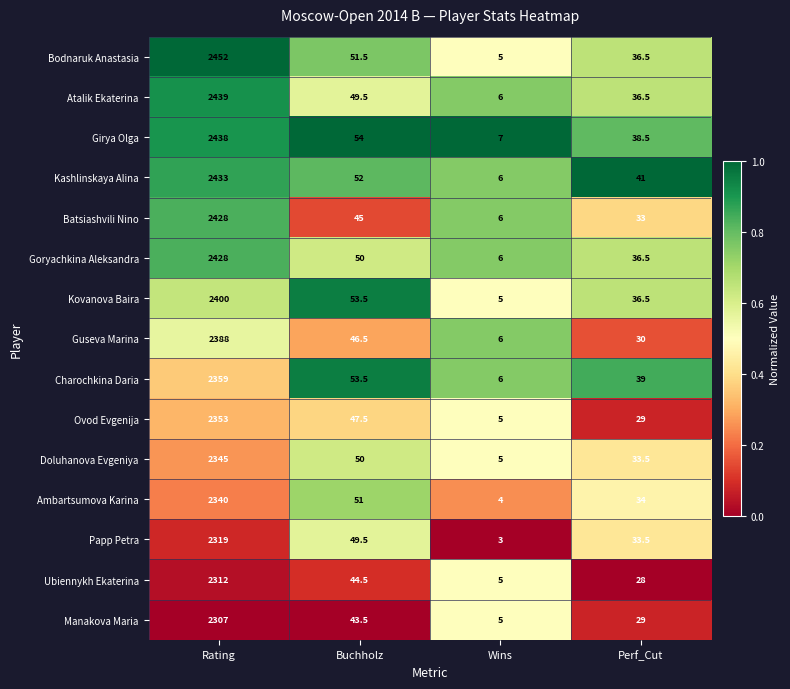

At which category is the sum across all series the highest?

Rating